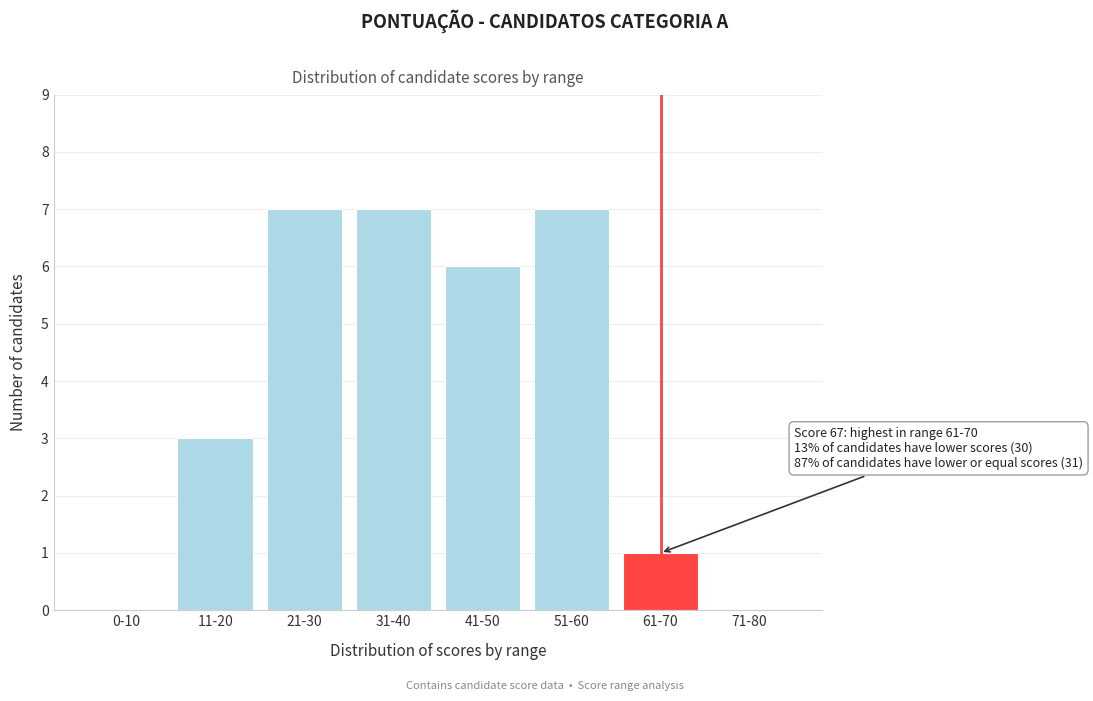

Reading left to right, transcribe all the data shown in this chart.

0-10=0	11-20=3	21-30=7	31-40=7	41-50=6	51-60=7	61-70=1	71-80=0